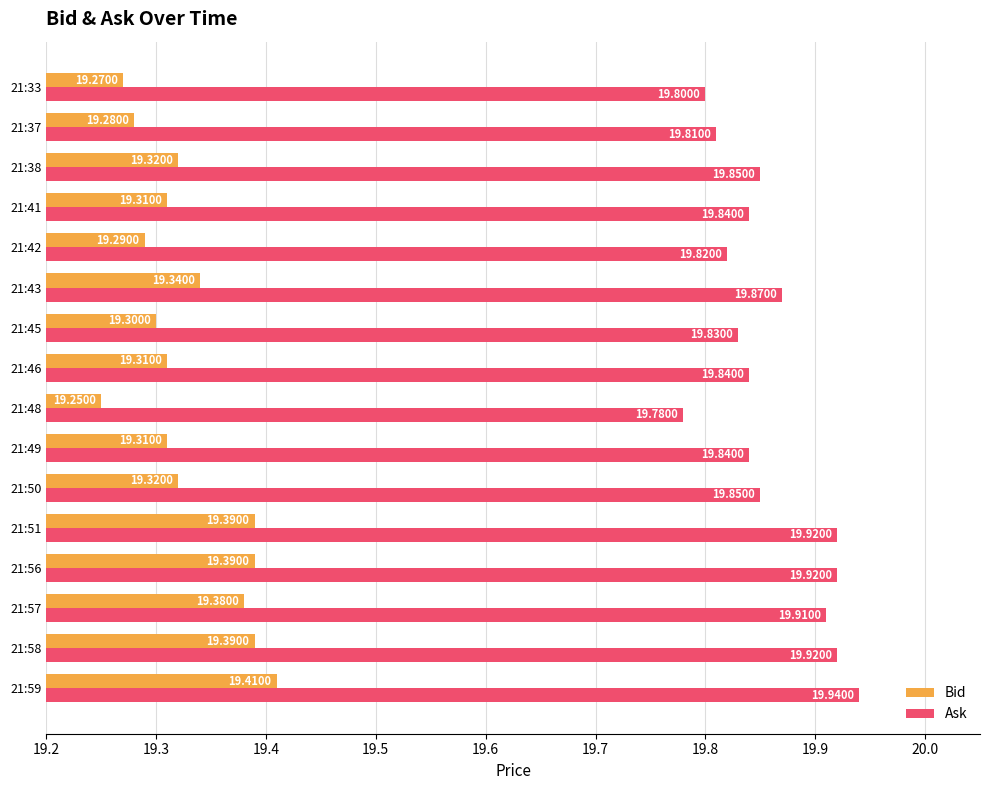

What is the average value of the Ask series?

19.9